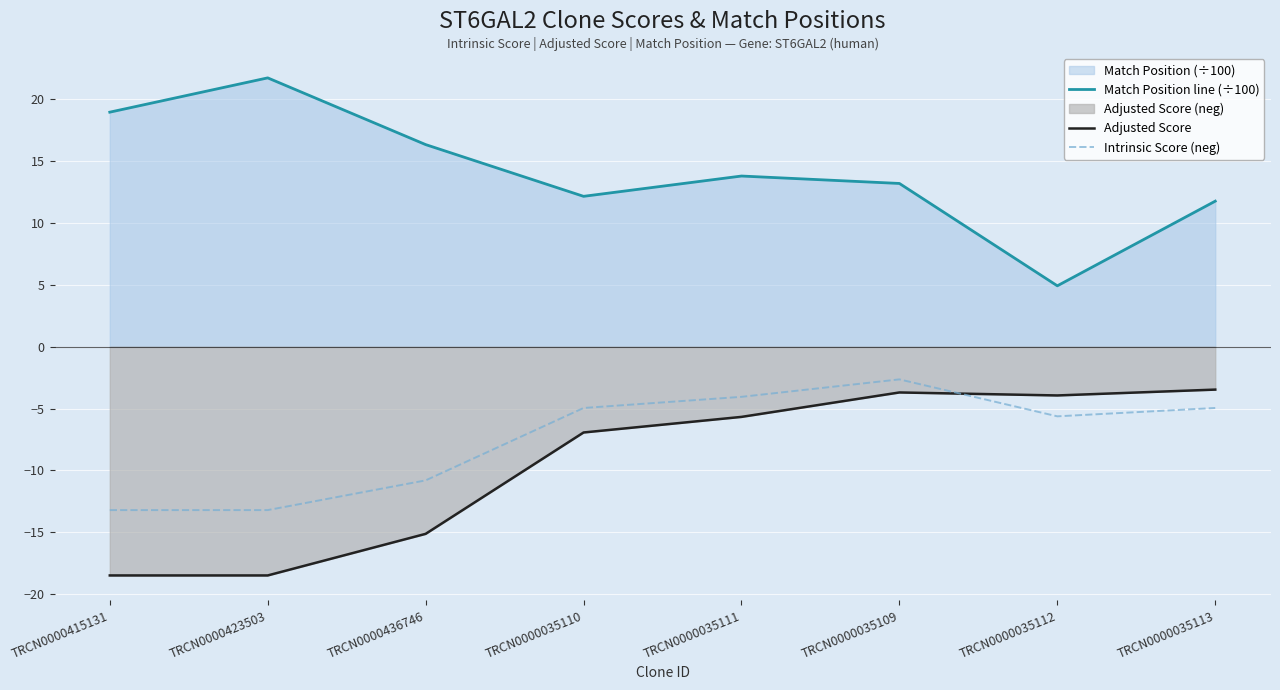

Where does the Match Position line (÷100) series first go above 13?

TRCN0000415131